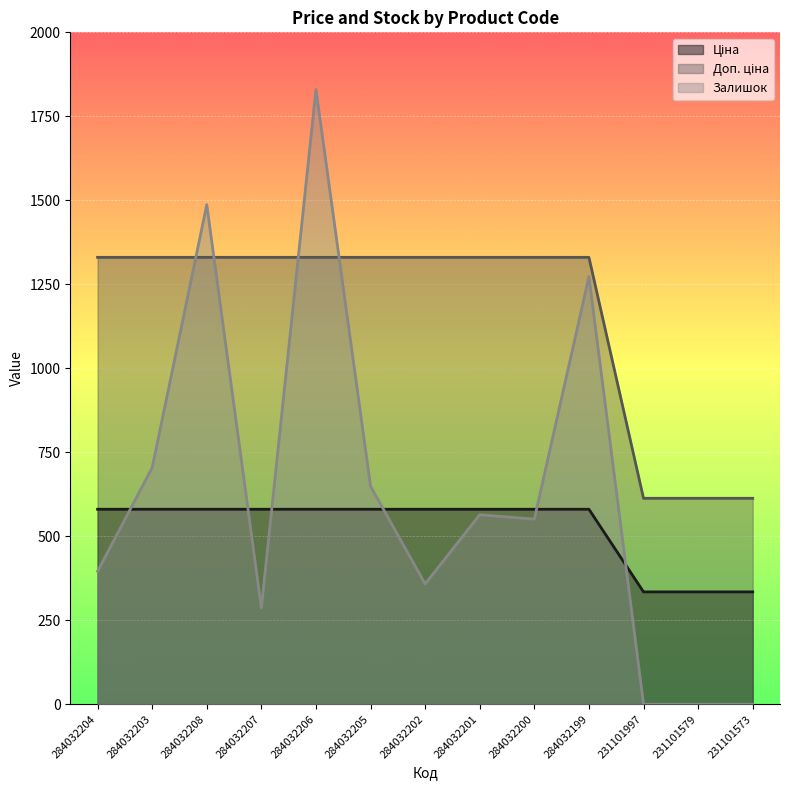

What is the label of the 11th point from the left?

231101997